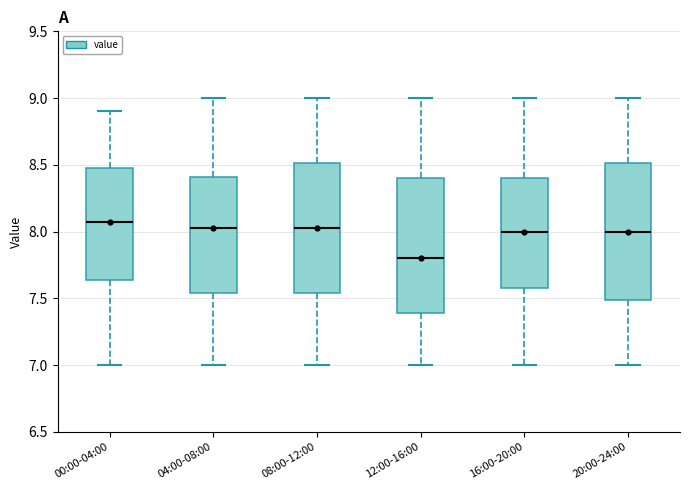

Reading left to right, transcribe this box plot: for each box, give where its median line is, the range the box spans, and where its two whiskers end, as read against the y-axis. The values are not printed on the chart, so give them approximately, as read against the axis.

00:00-04:00: median 8.10, box 7.65 to 8.50, whiskers 7.00 to 8.90
04:00-08:00: median 8.05, box 7.55 to 8.40, whiskers 7.00 to 9.00
08:00-12:00: median 8.05, box 7.55 to 8.50, whiskers 7.00 to 9.00
12:00-16:00: median 7.80, box 7.40 to 8.40, whiskers 7.00 to 9.00
16:00-20:00: median 8.00, box 7.60 to 8.40, whiskers 7.00 to 9.00
20:00-24:00: median 8.00, box 7.50 to 8.50, whiskers 7.00 to 9.00